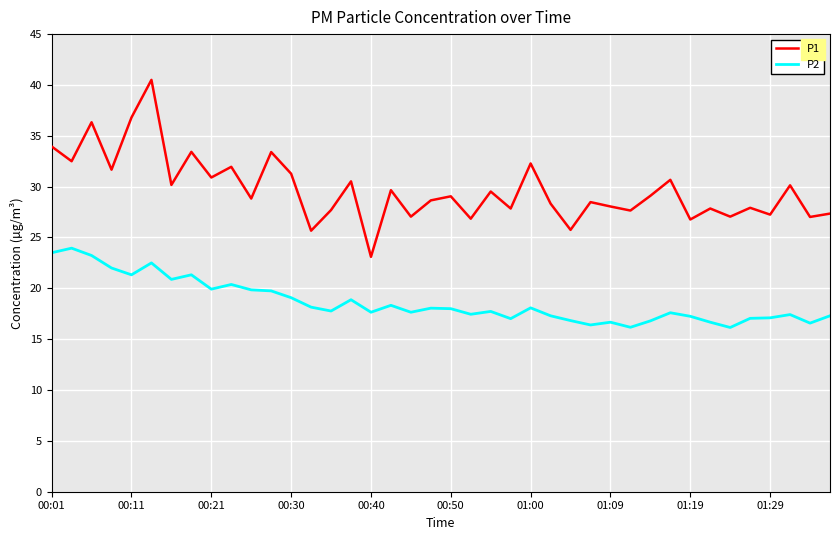

What is the maximum value for P1?

40.5